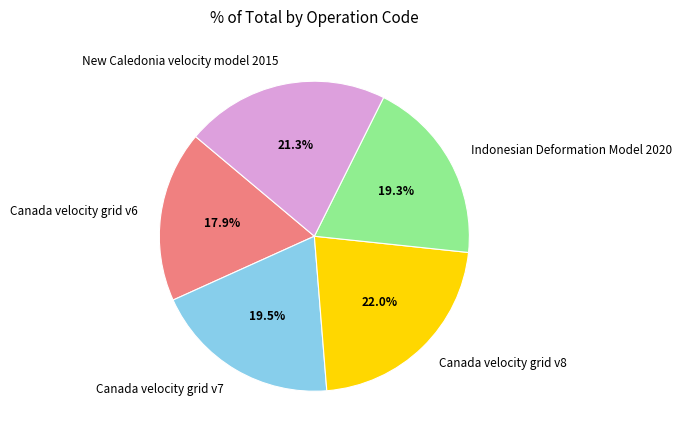

How many segments does this pie chart have?

5